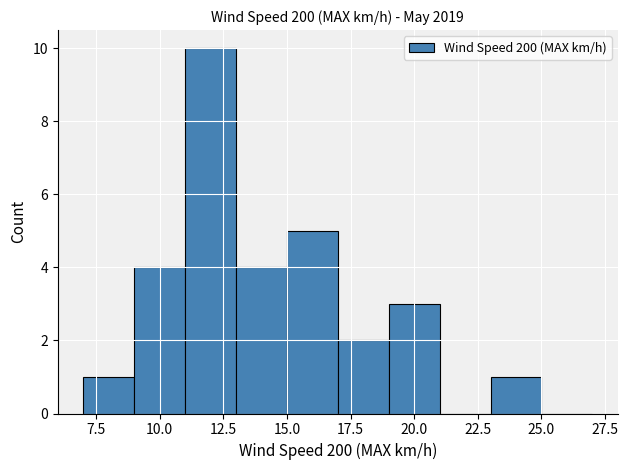

Over which range of the x-axis is the bar tallest?

11 to 13